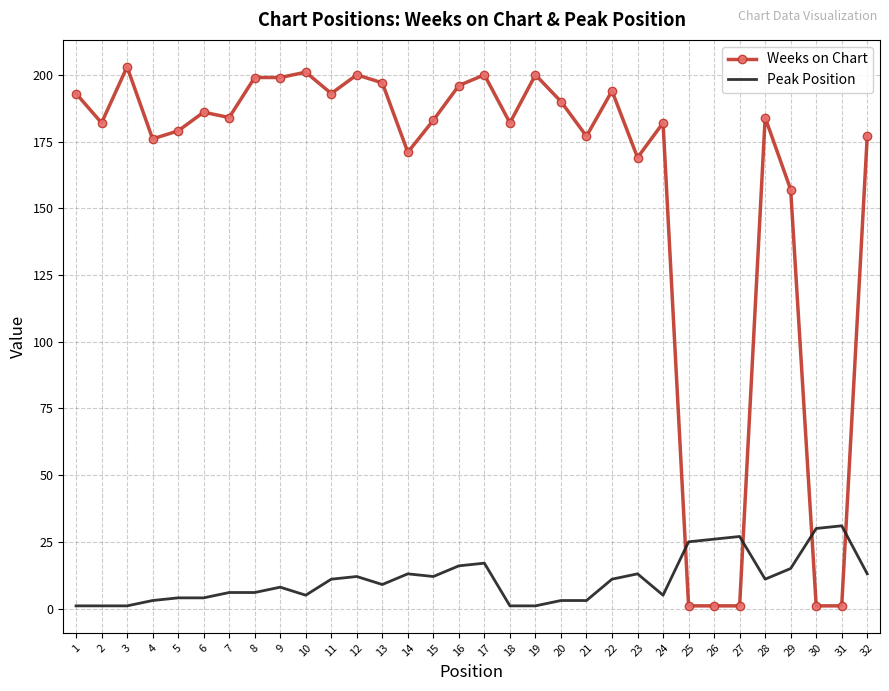

Which series has the widest spread of values?

Weeks on Chart